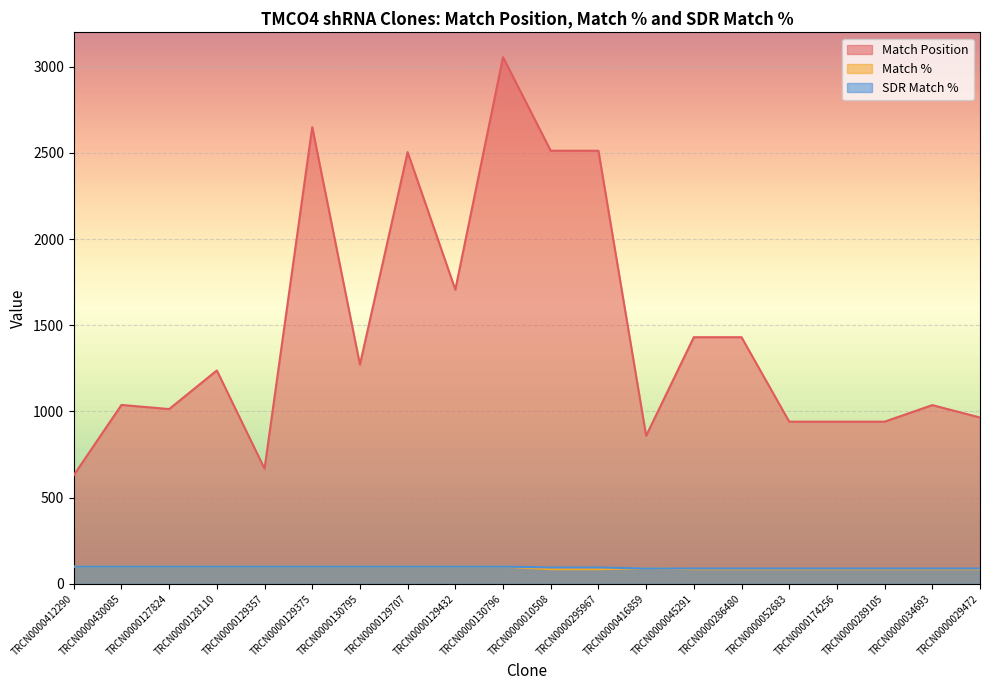

Which series has the widest spread of values?

Match Position